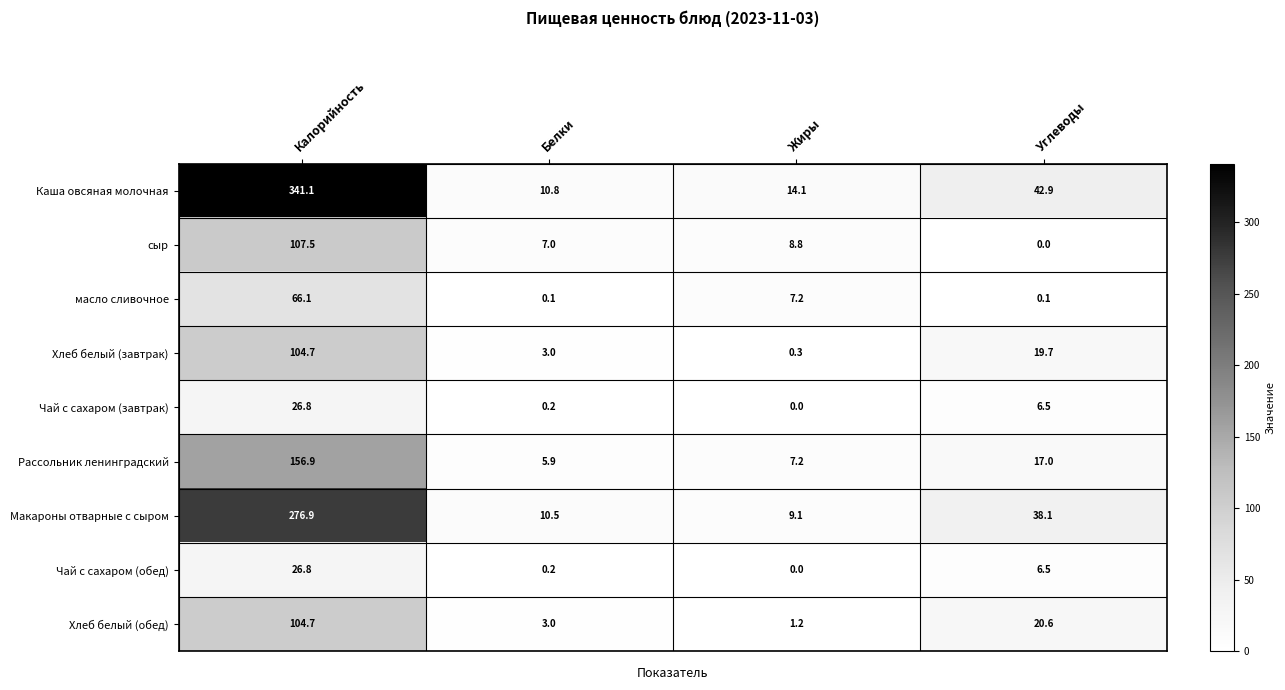

Which label corresponds to the largest value in the chart?

Калорийность